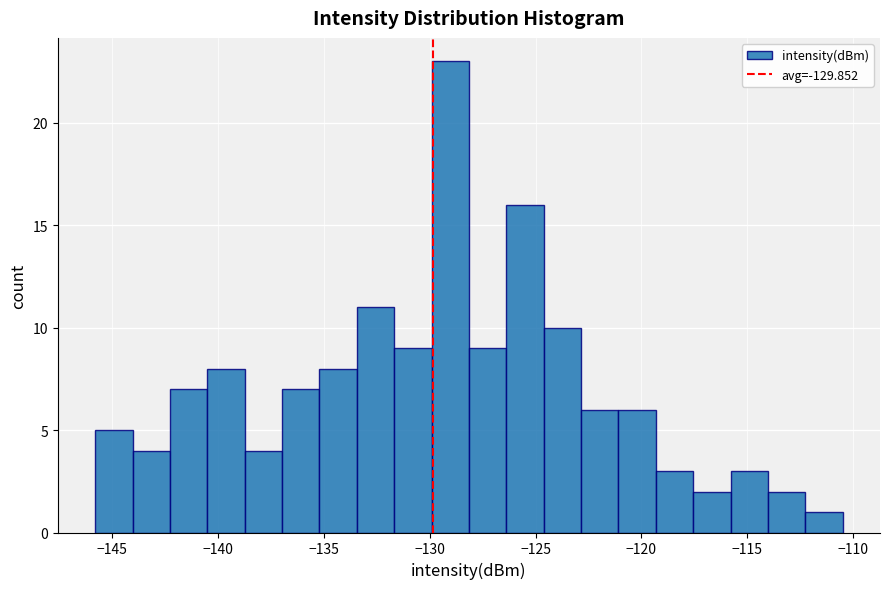

Around what value on the x-axis is the tallest bar? Give the approximate position of its centre, as read against the axis.

-129.0